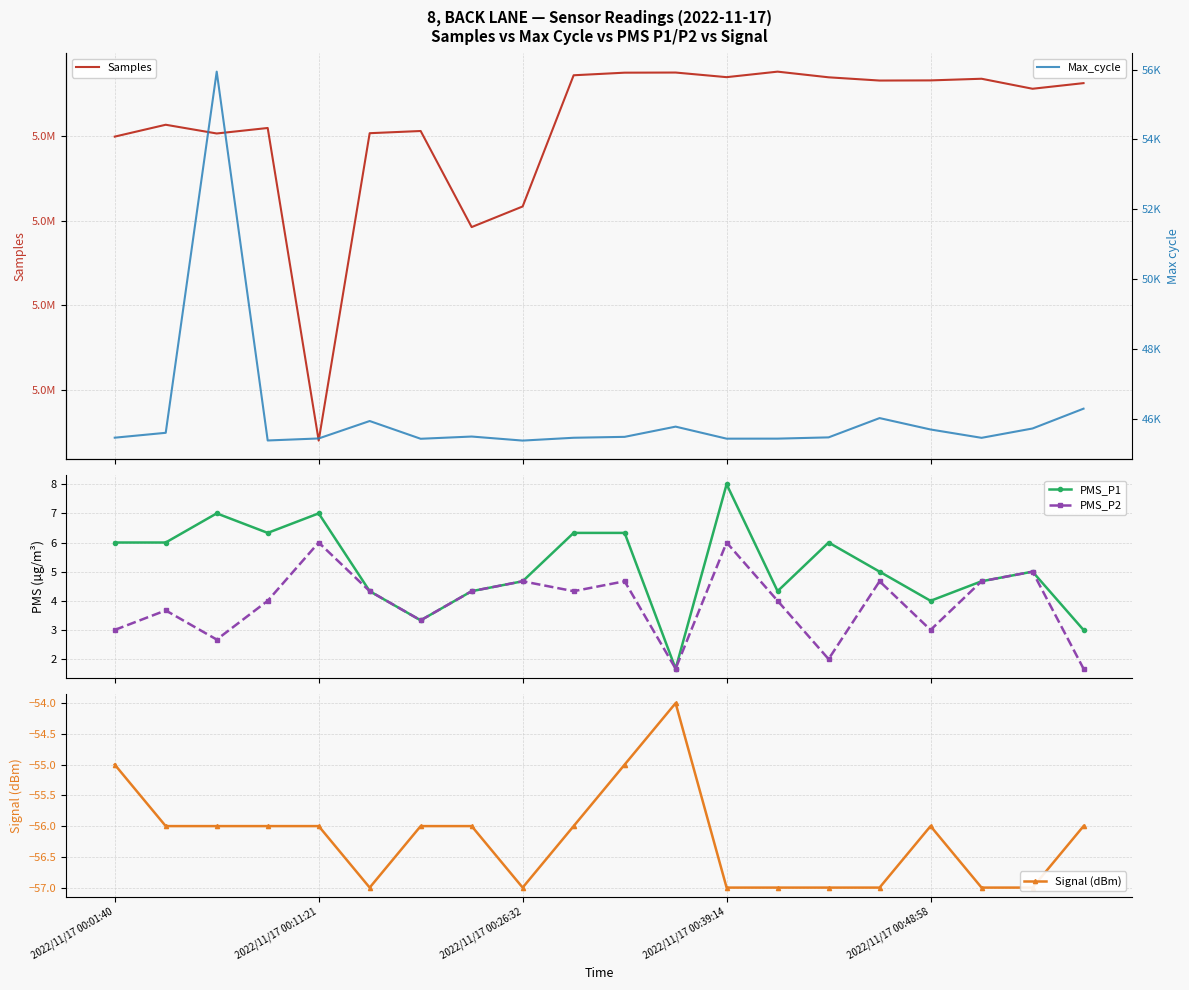

Is this an area chart (filled region under the line)?

No